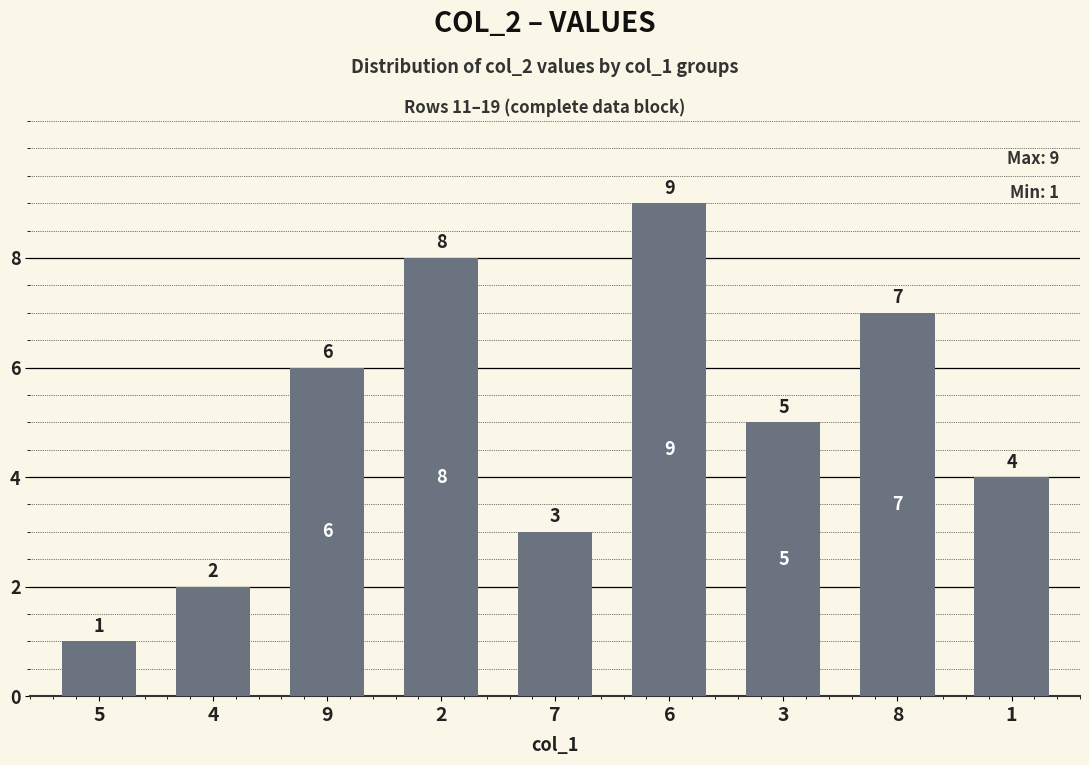

What is the change in value from 7 to 6?

+6